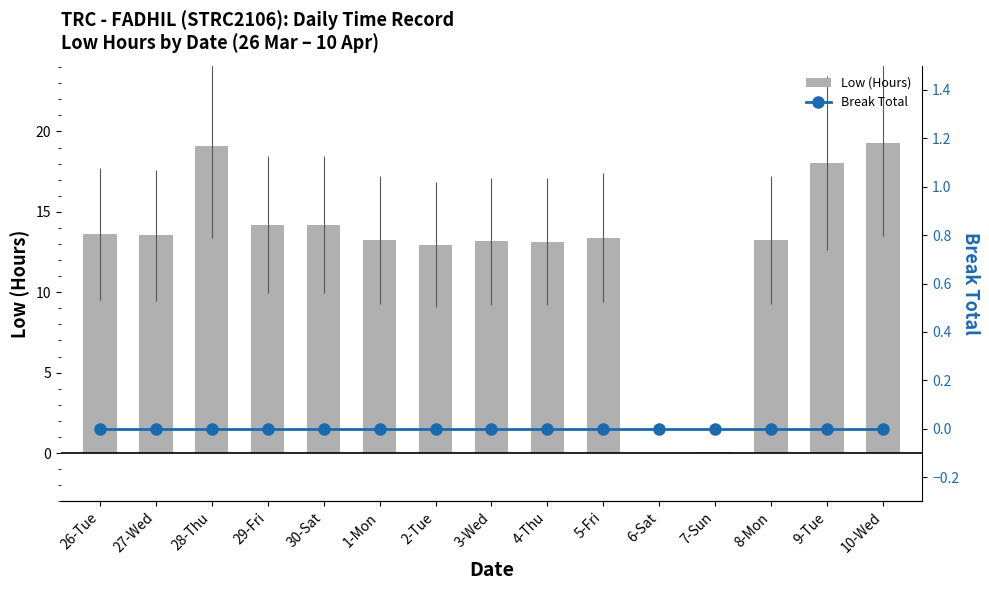

Which series has the largest range (max minus min)?

Low (Hours)